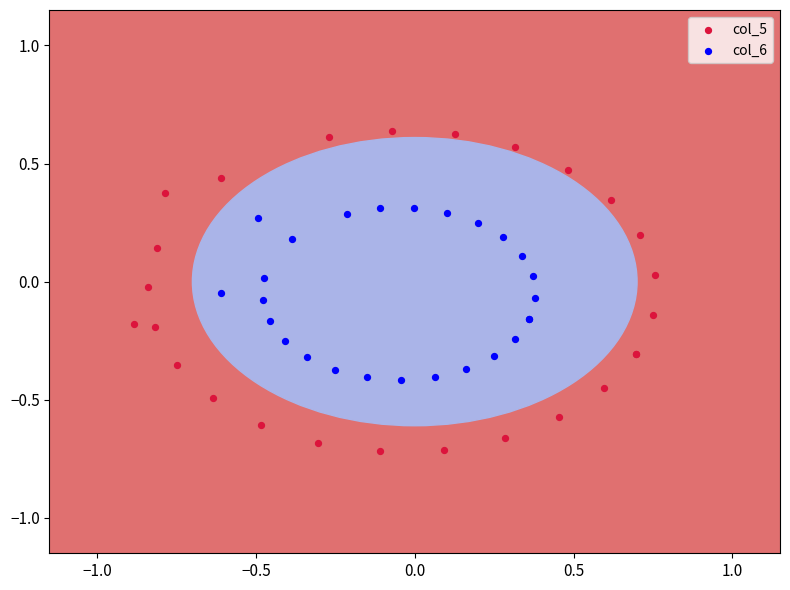

Which series has the widest spread of Y values?

col_5